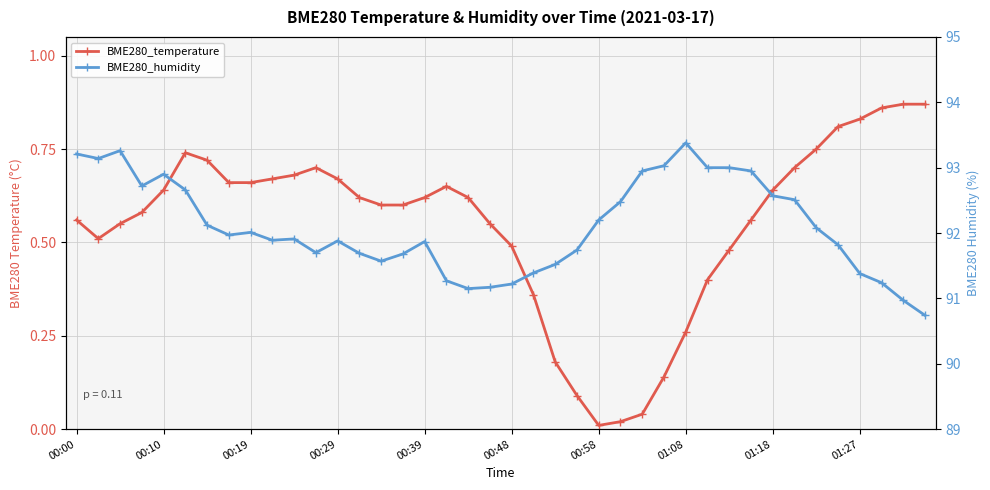

At how many categories does at least one series exceed 62?

40